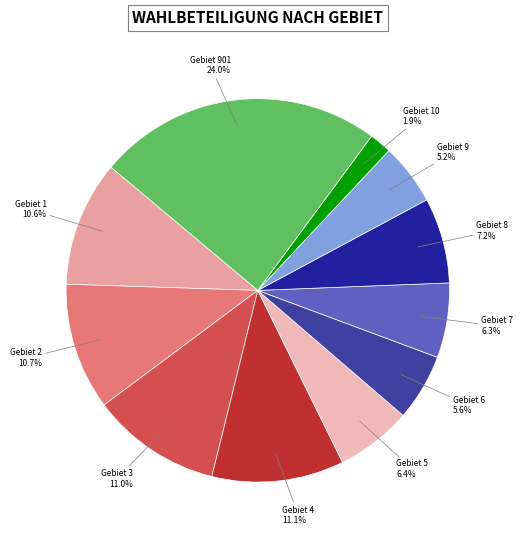

To the nearest percent, what is the average slice percentage?

9%